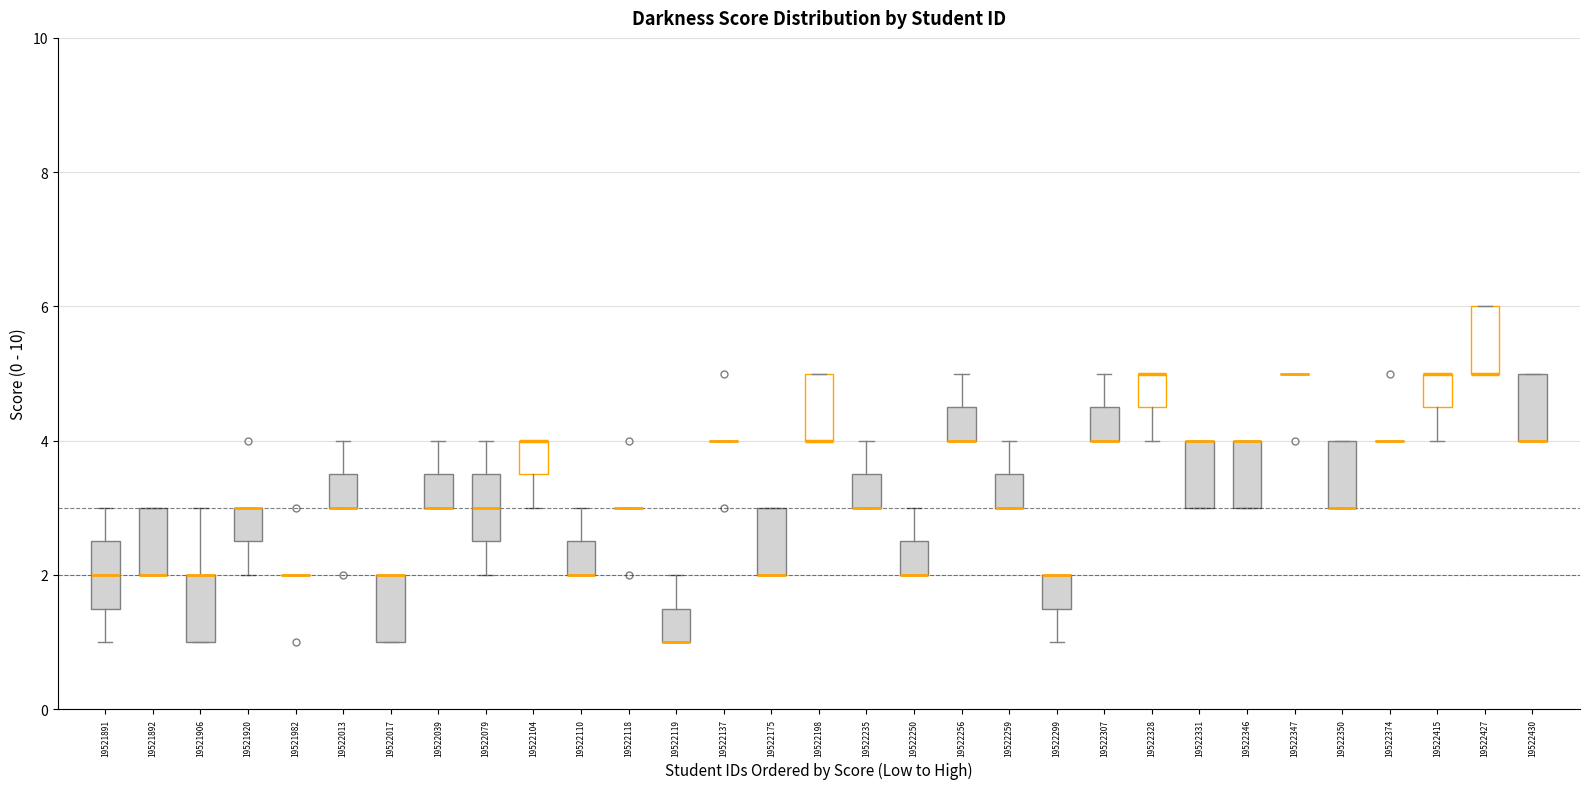

Where is the lower edge of the box at x = 19522079 on the y-axis? The values are not printed on the chart, so give them approximately, as read against the axis.

2.6